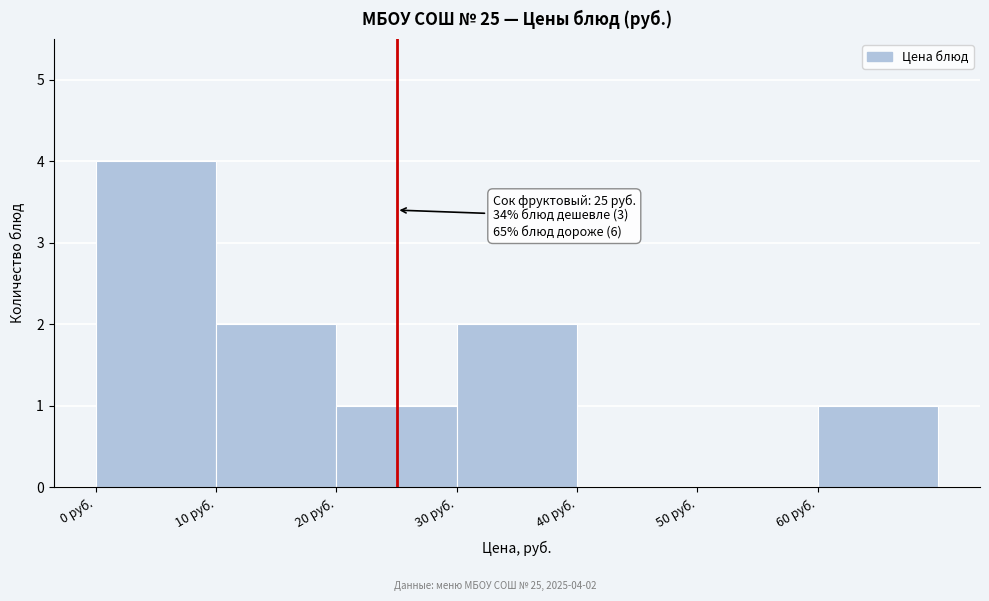

Which range on the x-axis has the tallest bar?

0 to 10